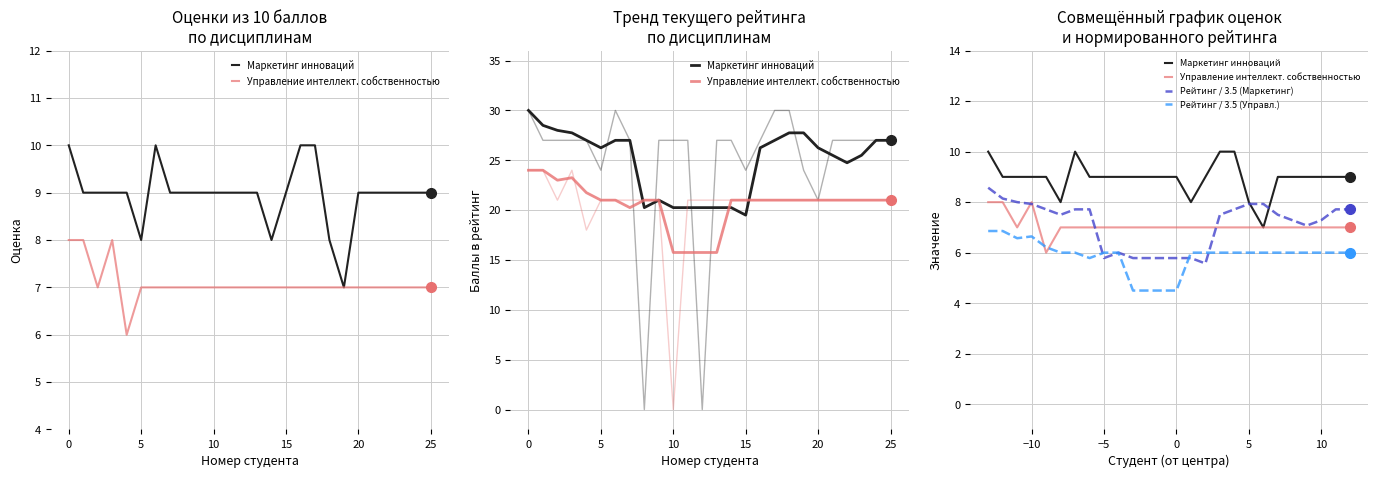

What is the value of the Управление интеллект. собственностью point at the 15th from the left?

7.0